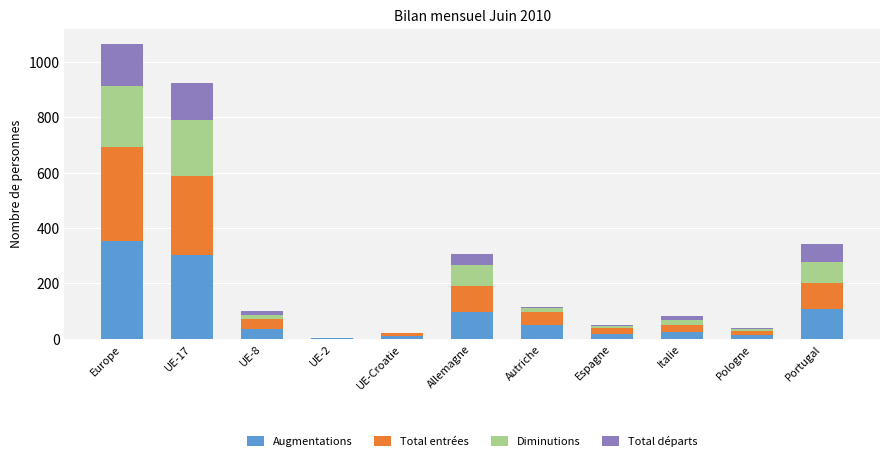

What is the maximum value for Augmentations?

354